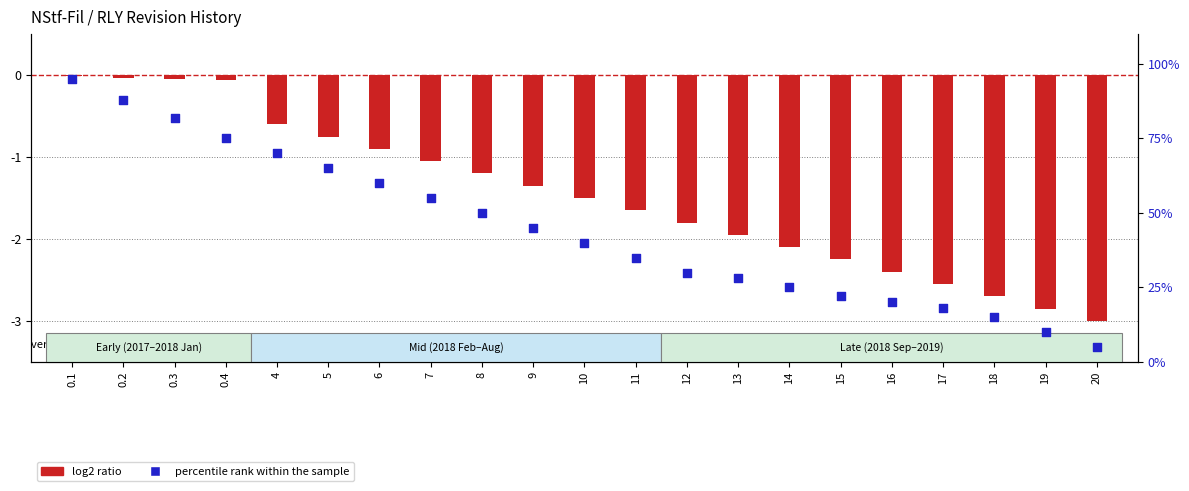

Which series has the largest Y range (max minus min)?

percentile rank within the sample